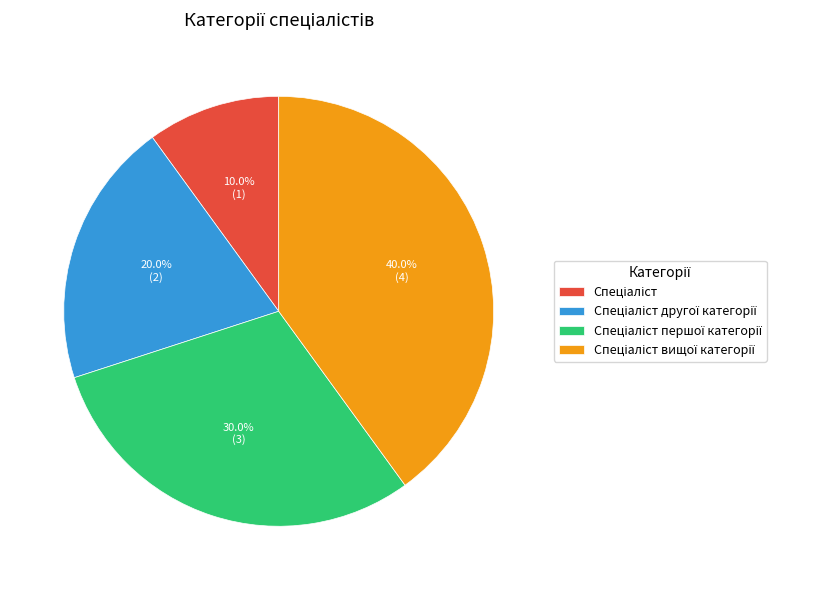

How many slices are in this pie chart?

4